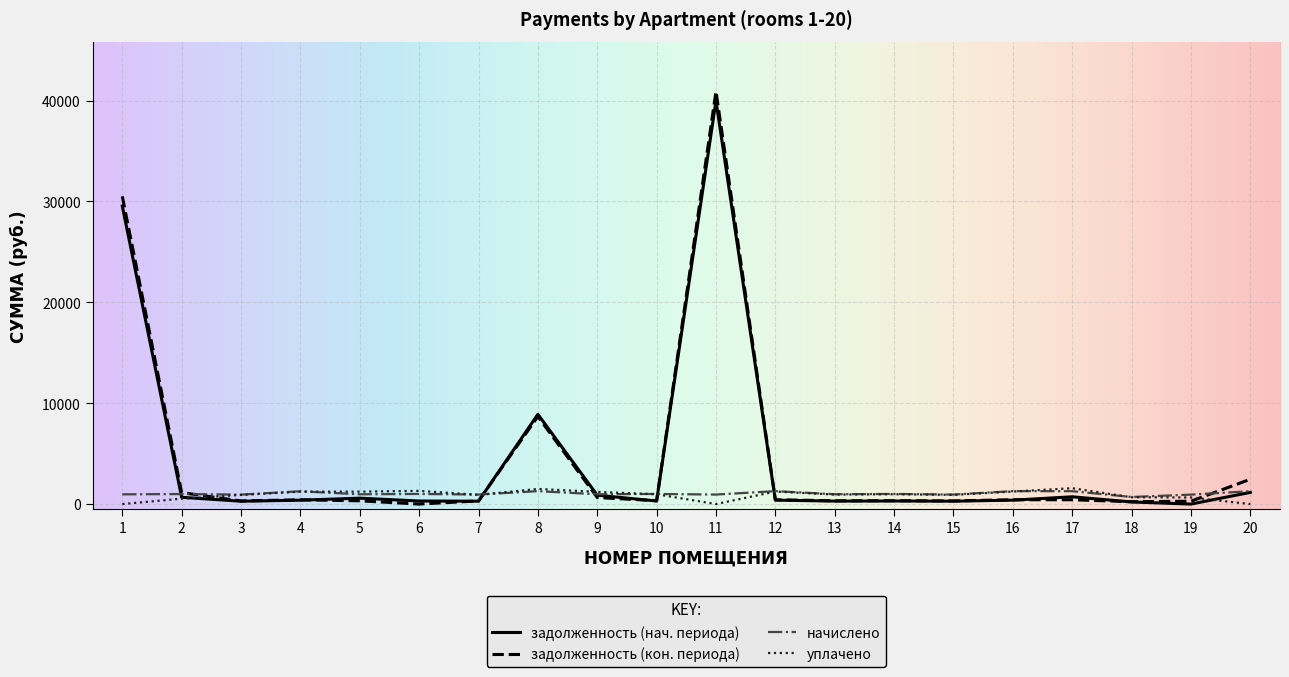

The value of начислено at 20 is 1275.0. True or false?

True